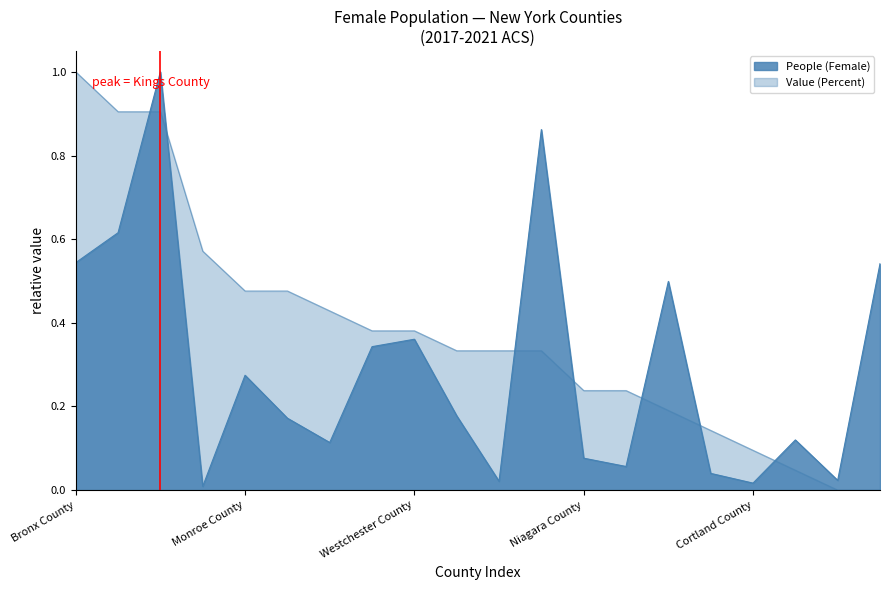

How many series are shown in this chart?

2